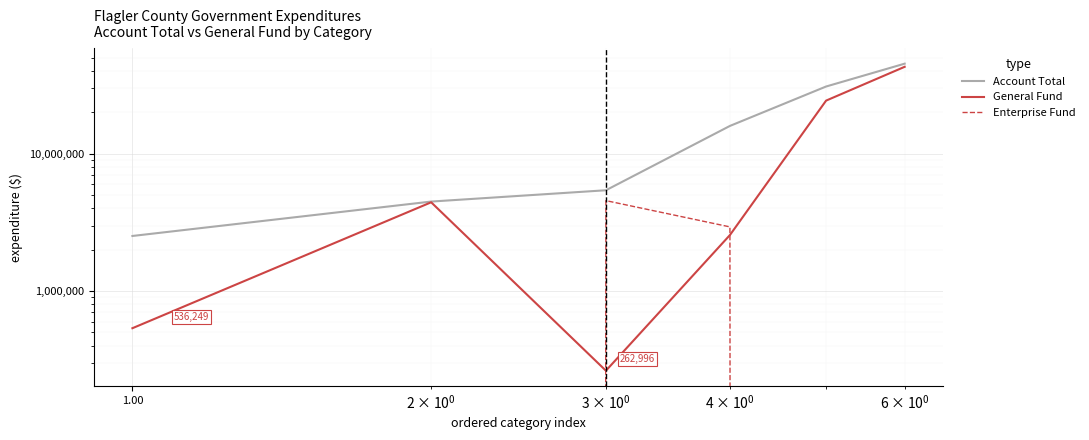

Which series has the largest range (max minus min)?

Account Total